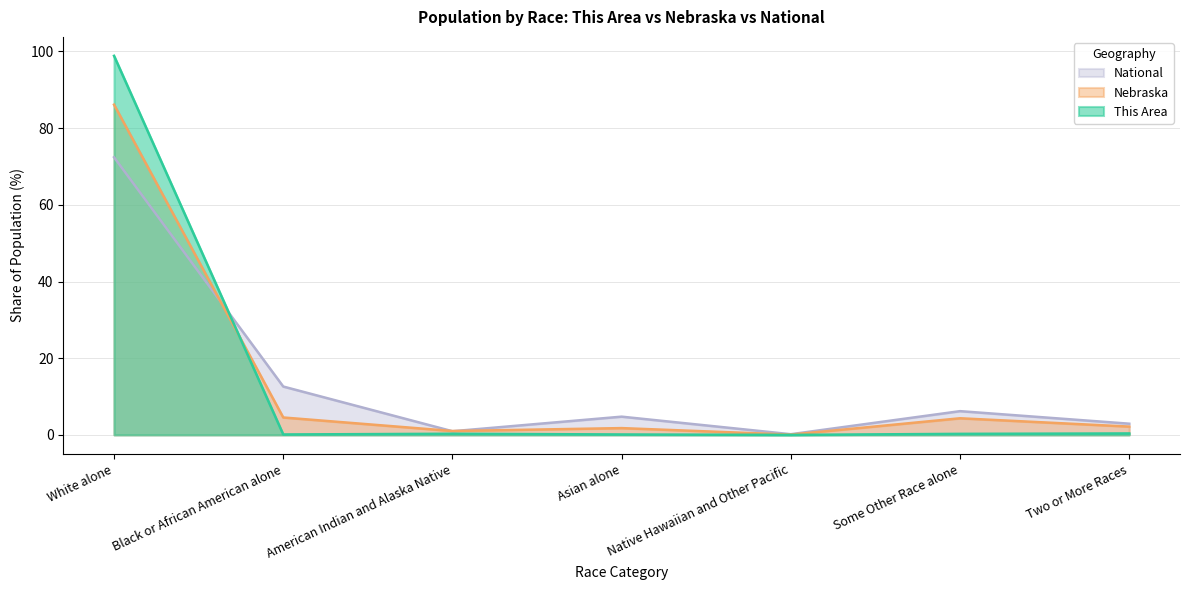

What is the difference between the This Area values at Native Hawaiian and Other Pacific and White alone?

98.9